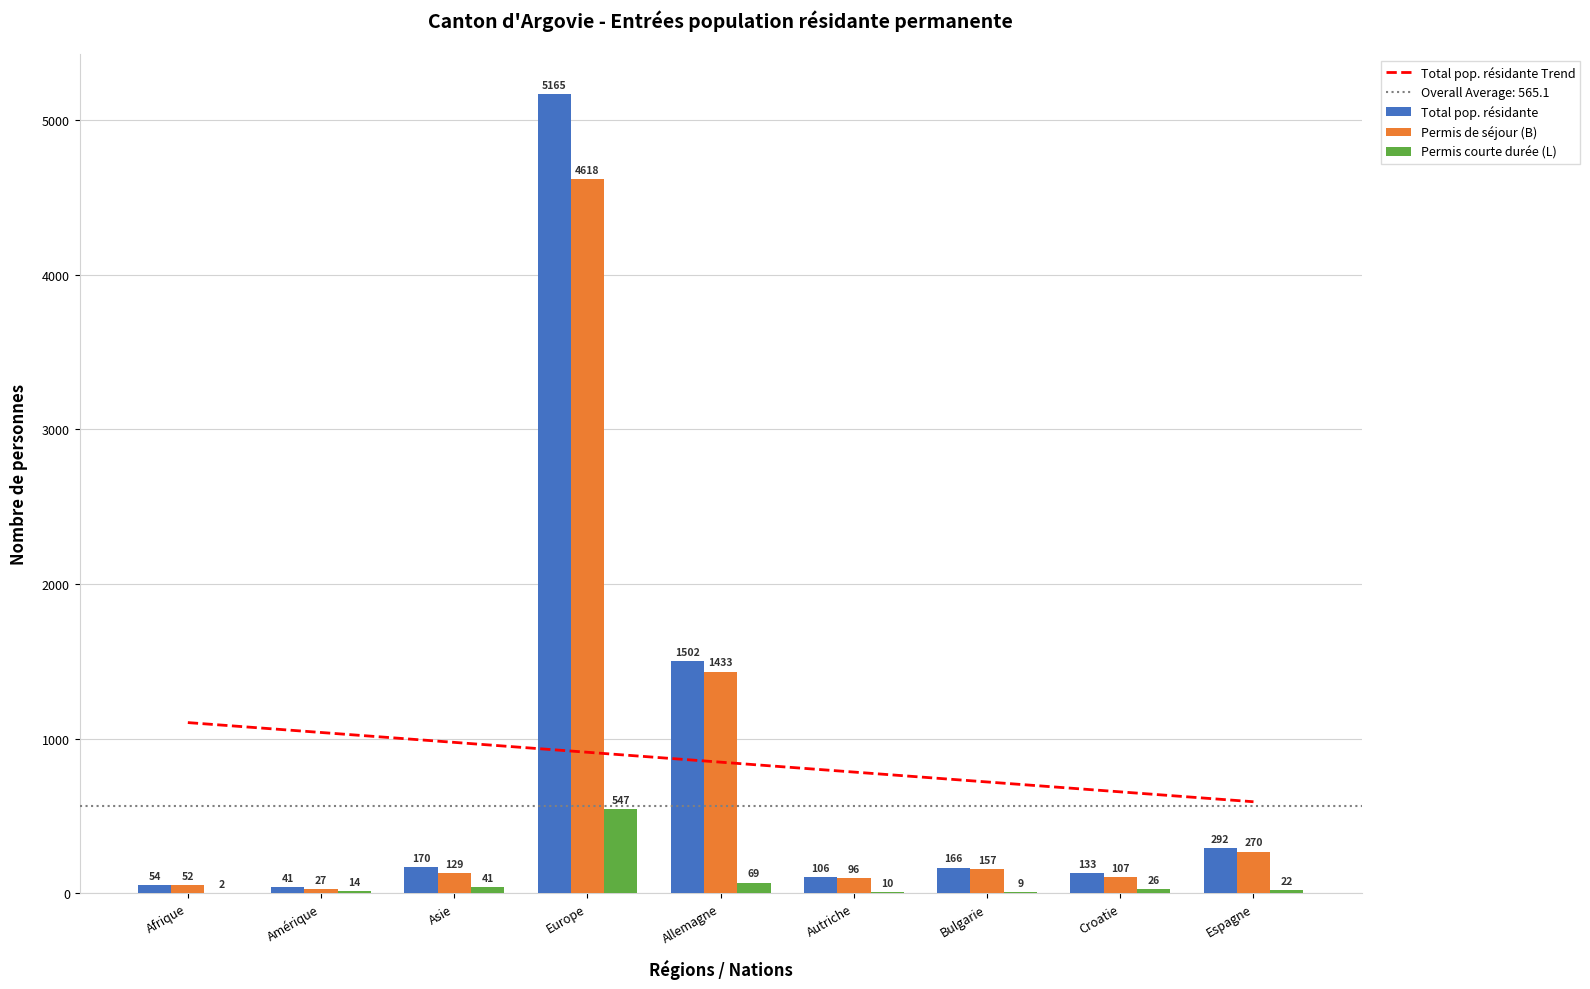

How many groups of bars are there?

9